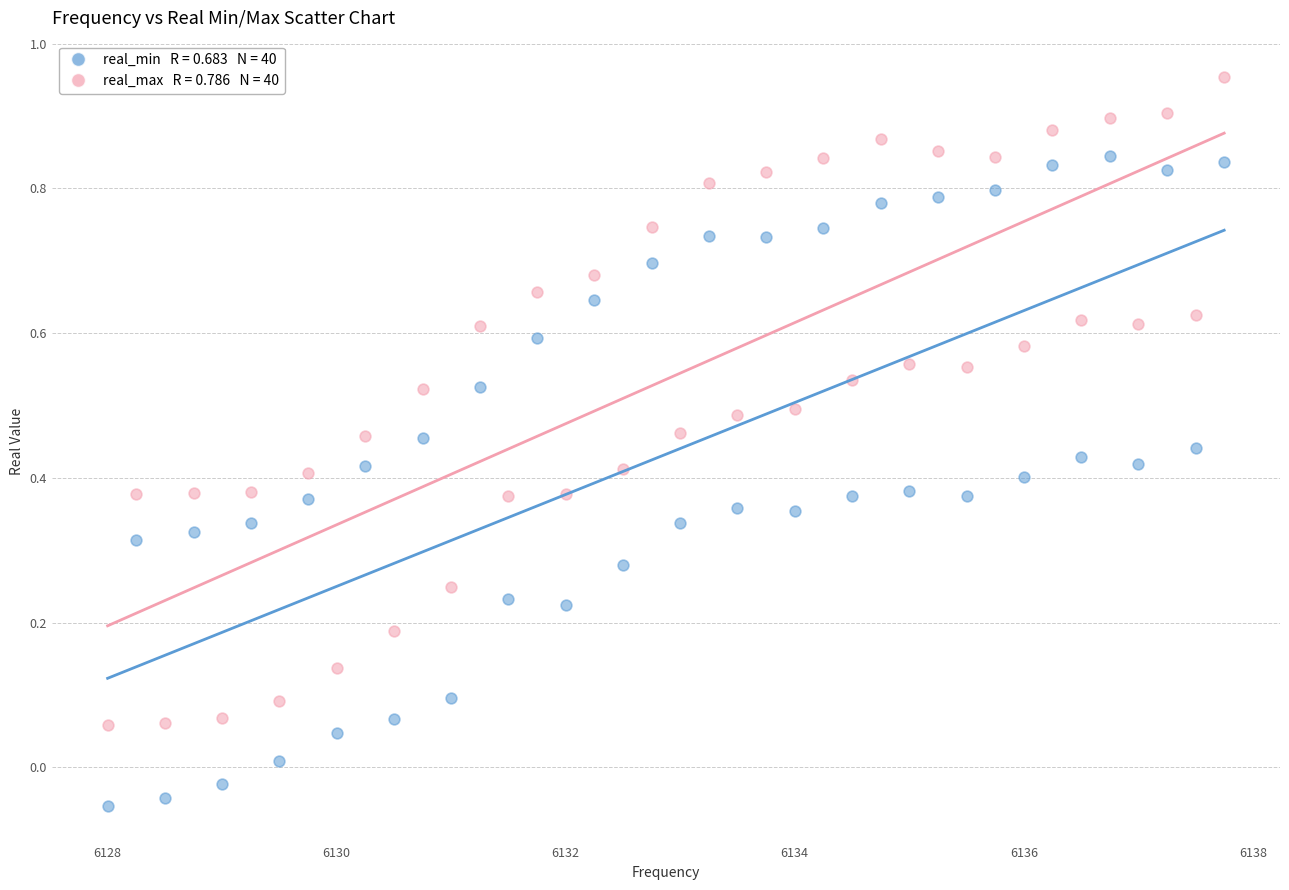

Across all data points, what is the range of X values (max minus min)?

9.8